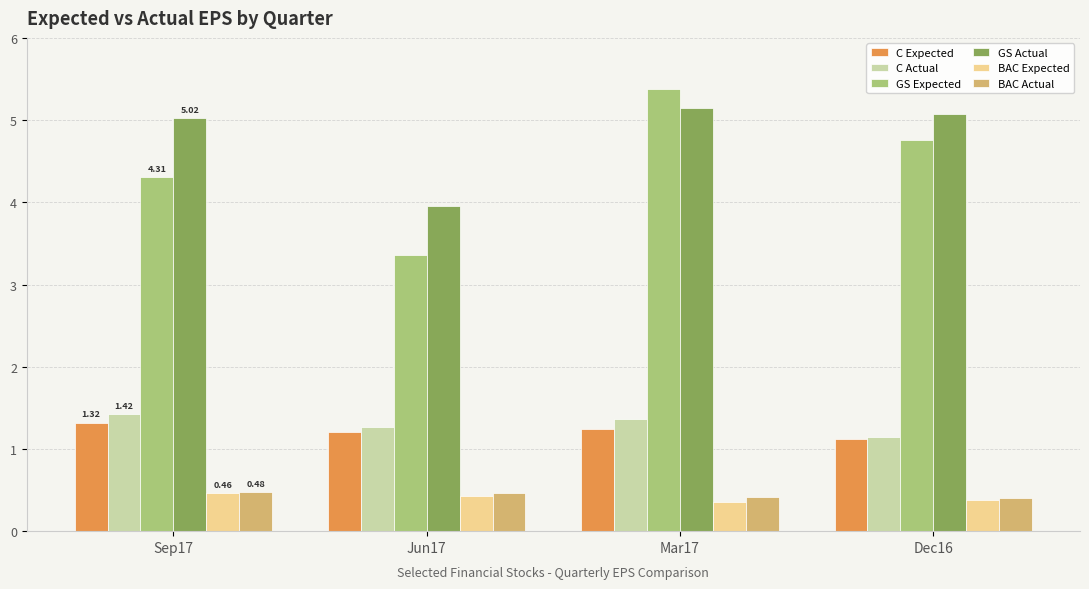

At how many categories does at least one series exceed 1?

4